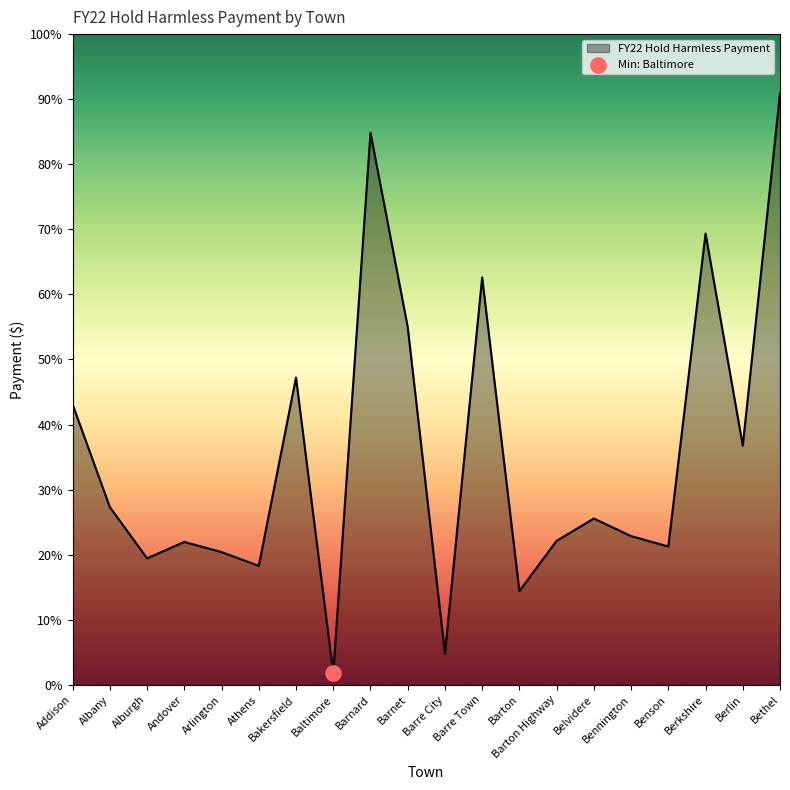

Approximately how many times larger is the value at Berkshire compared to Berlin?

1.9